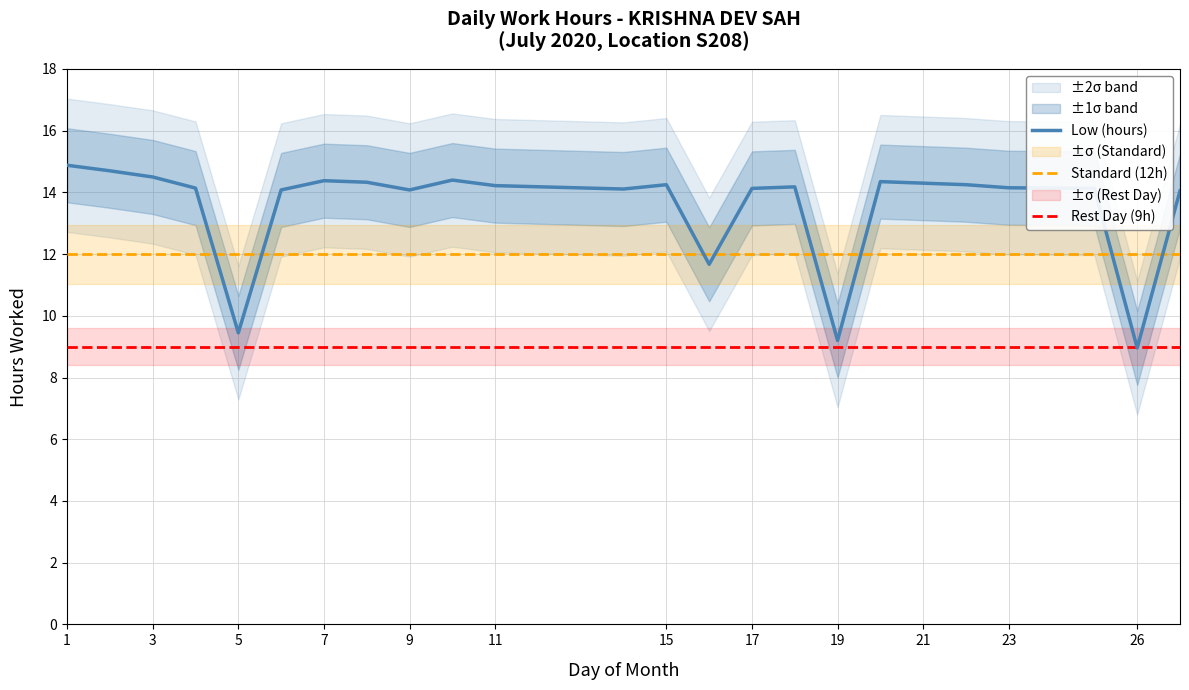

The Rest Day (9h) series shows 16.2 at 3. True or false?

False